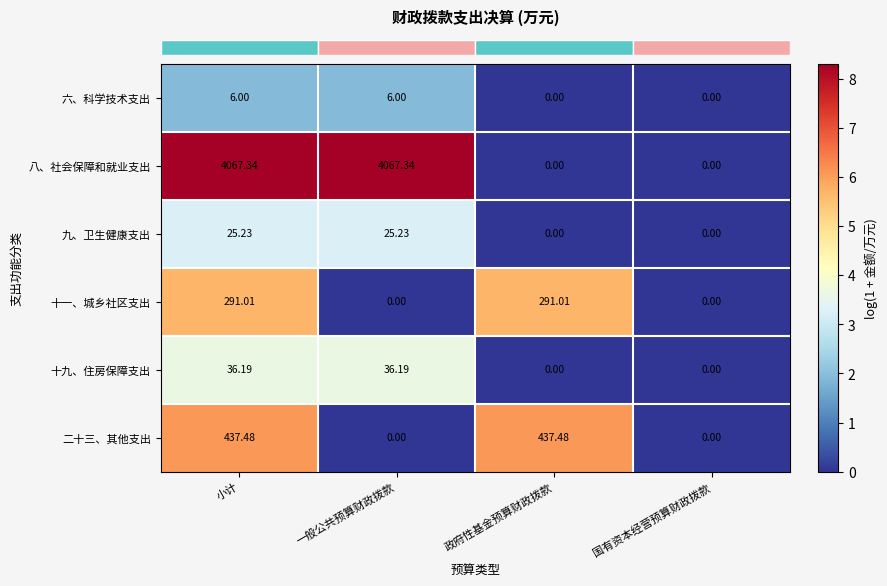

At which label does 八、社会保障和就业支出 first exceed 4067?

小计